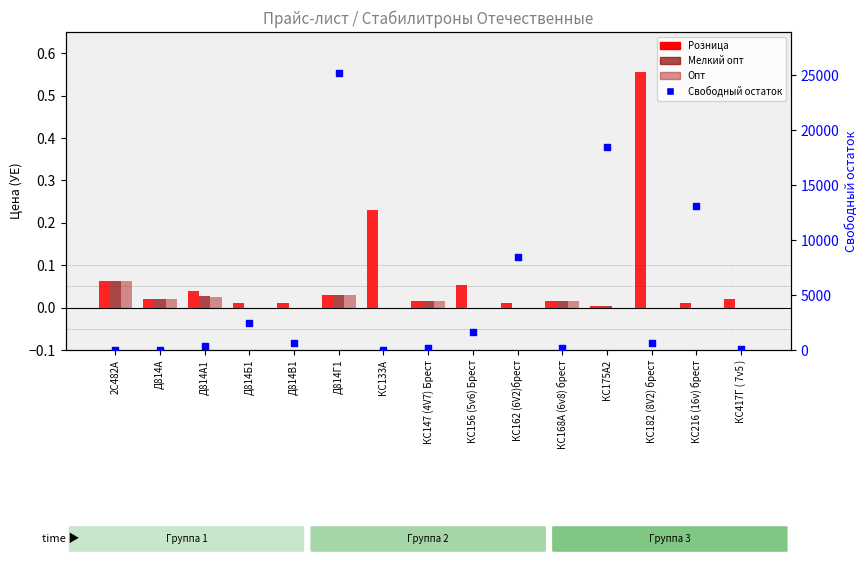

Is the value of Свободный остаток at КС168А (6v8) брест greater than the value of Мелкий опт at Д814В1?

Yes